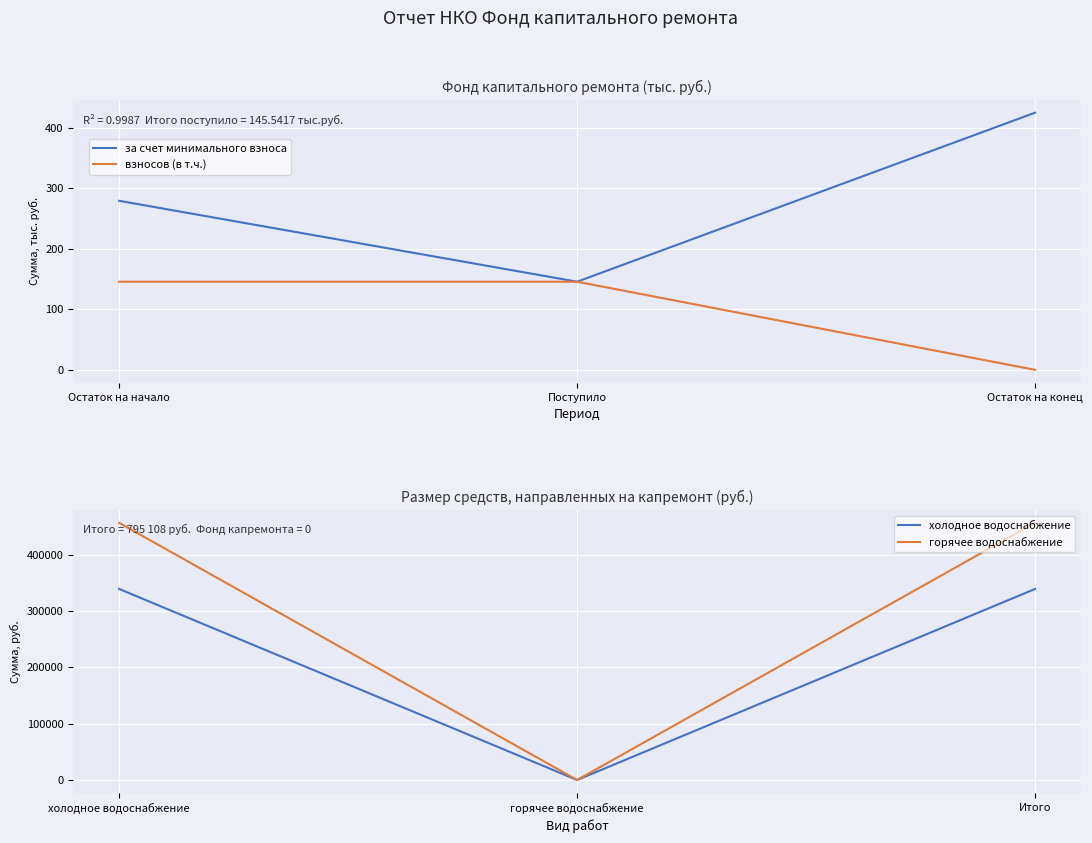

How many data points in за счет минимального взноса are less than 279?

1